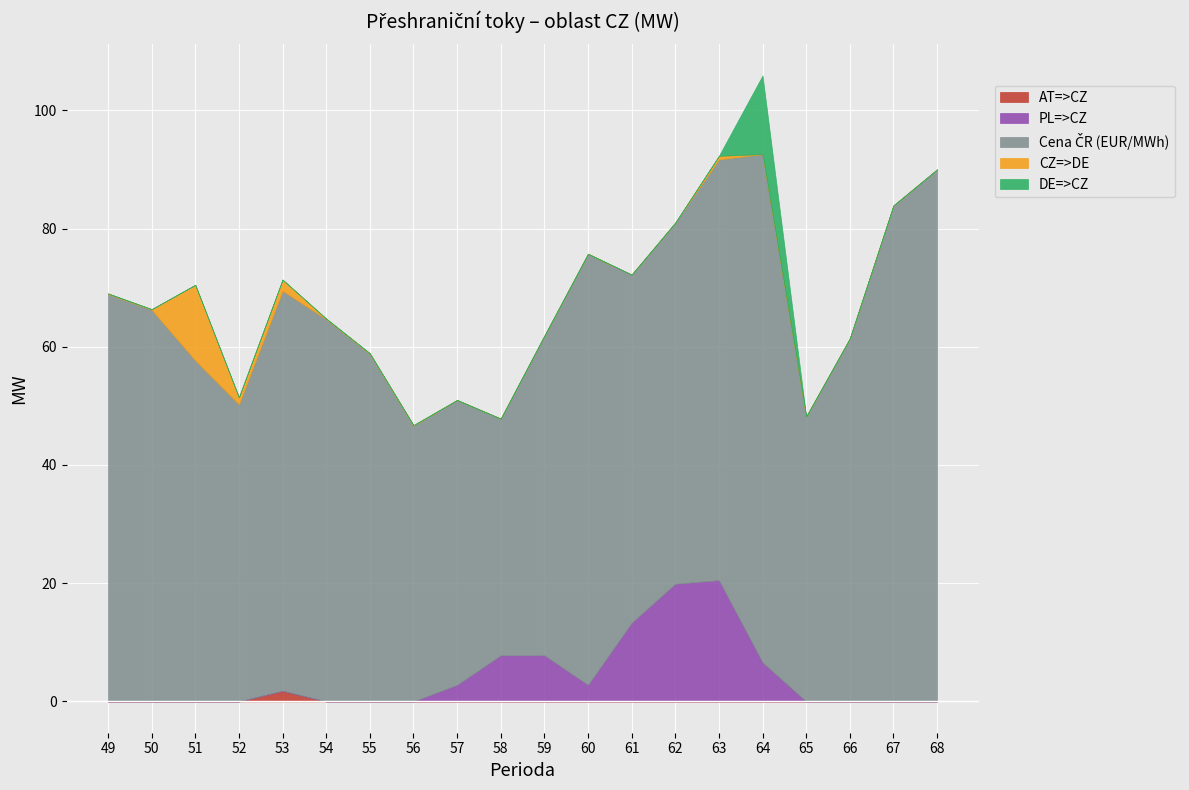

How many series are shown in this chart?

6